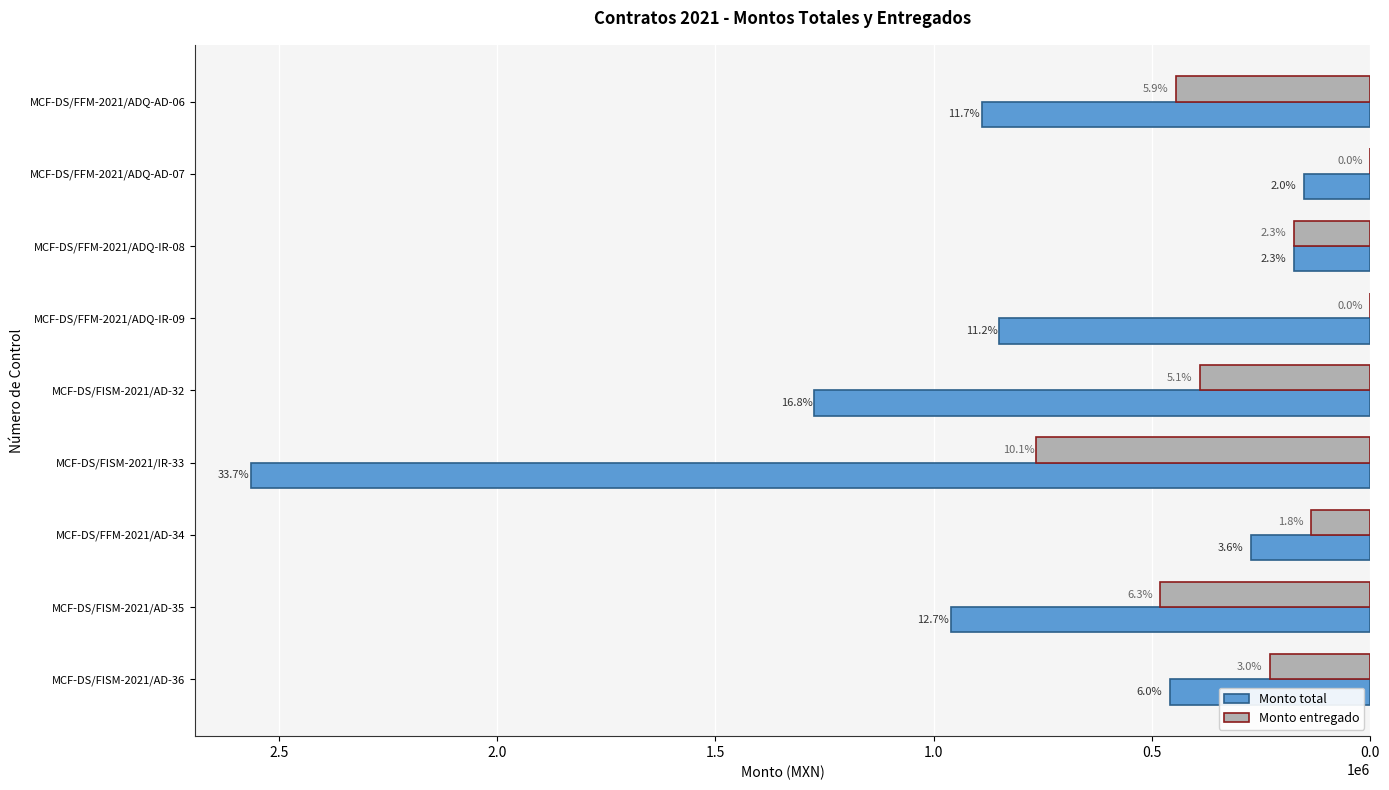

What are all the series names shown in the legend?

Monto total, Monto entregado